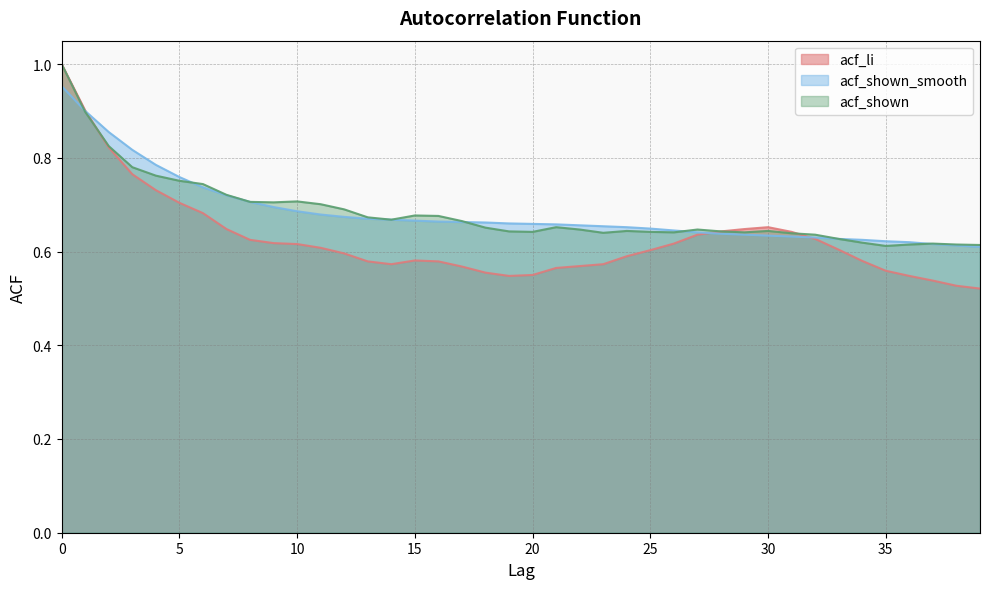

The acf_shown_smooth series shows 0.7 at 6. True or false?

True